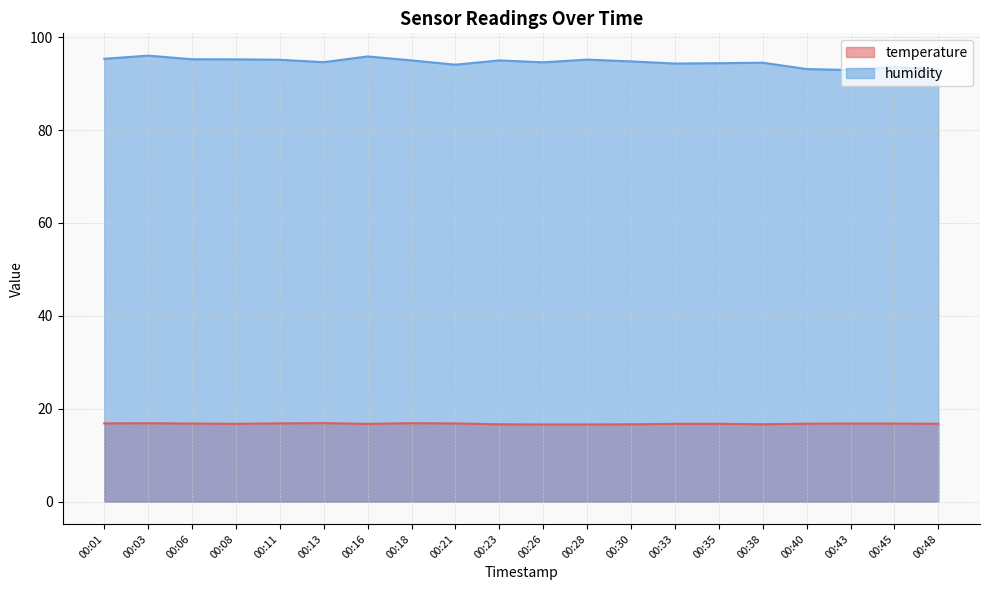

At how many categories does at least one series exceed 74?

20